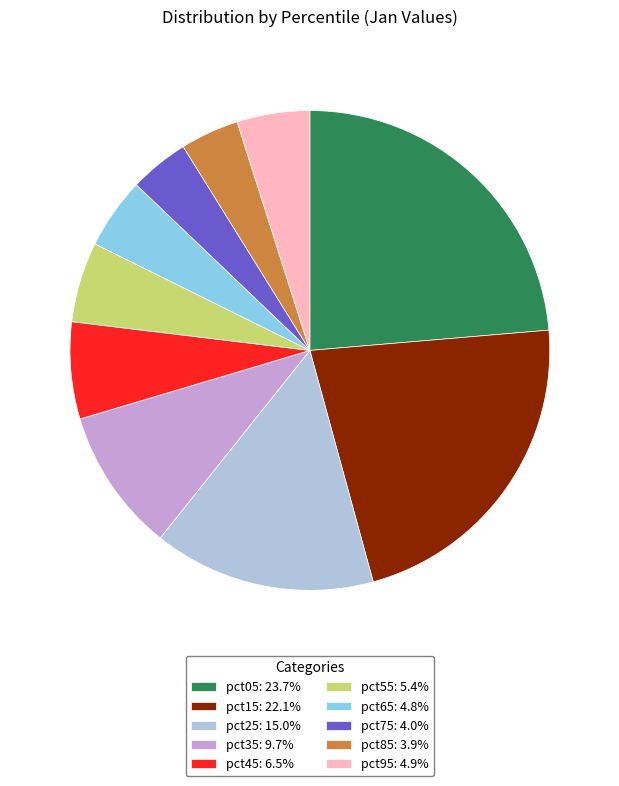

The pct55 slice represents 5% of the pie. True or false?

True